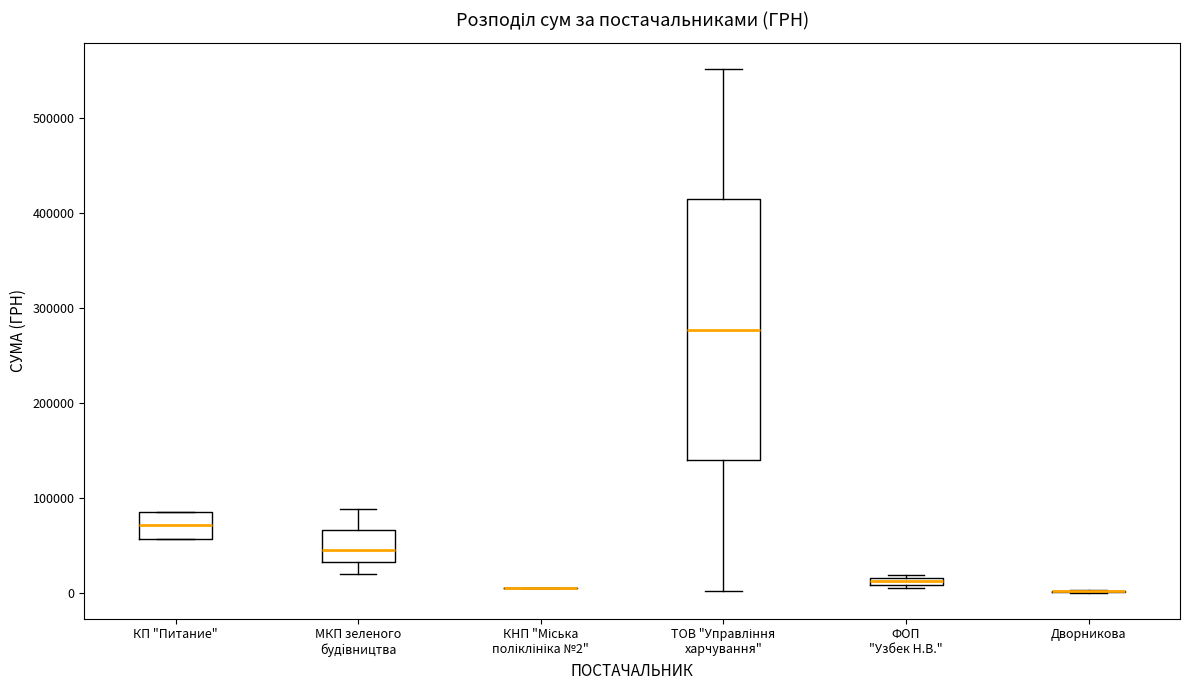

Which box is the tallest, from its lower edge to its upper edge?

ТОВ "Управління харчування"